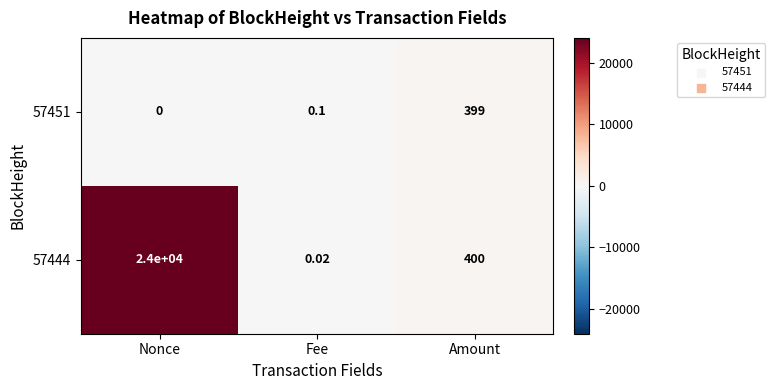

Count the number of categories in the chart.

3